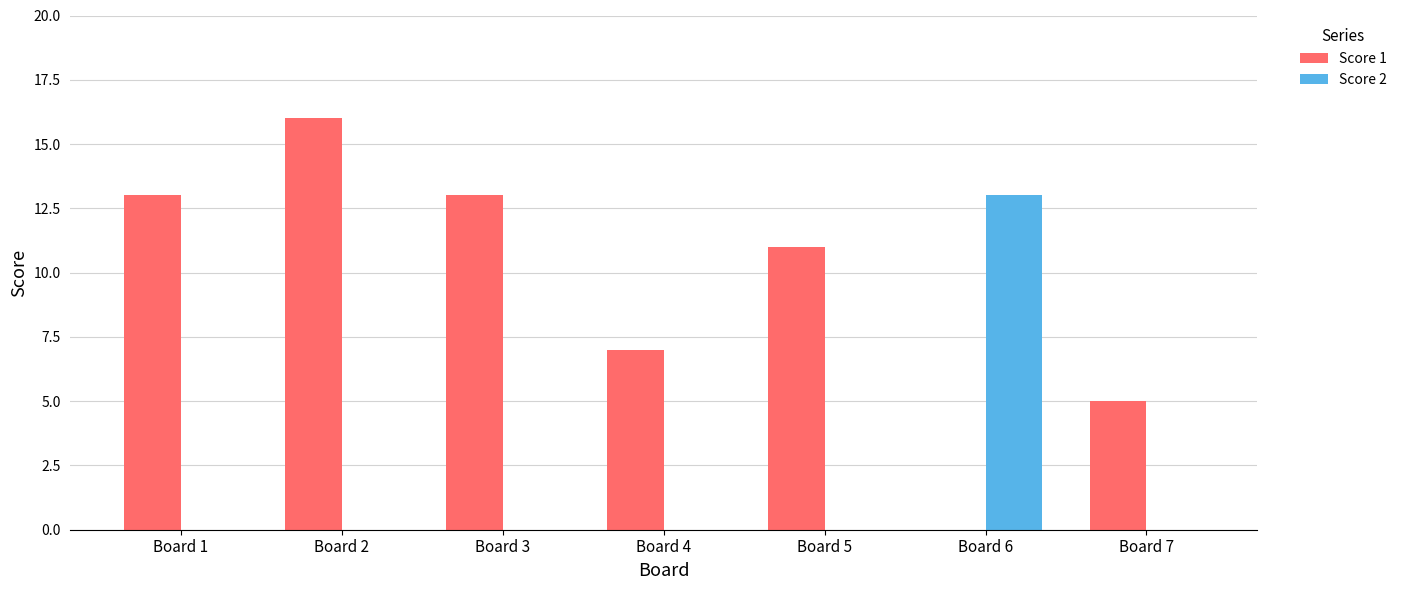

True or false: Score 1 has a value of 11 at Board 5.

True